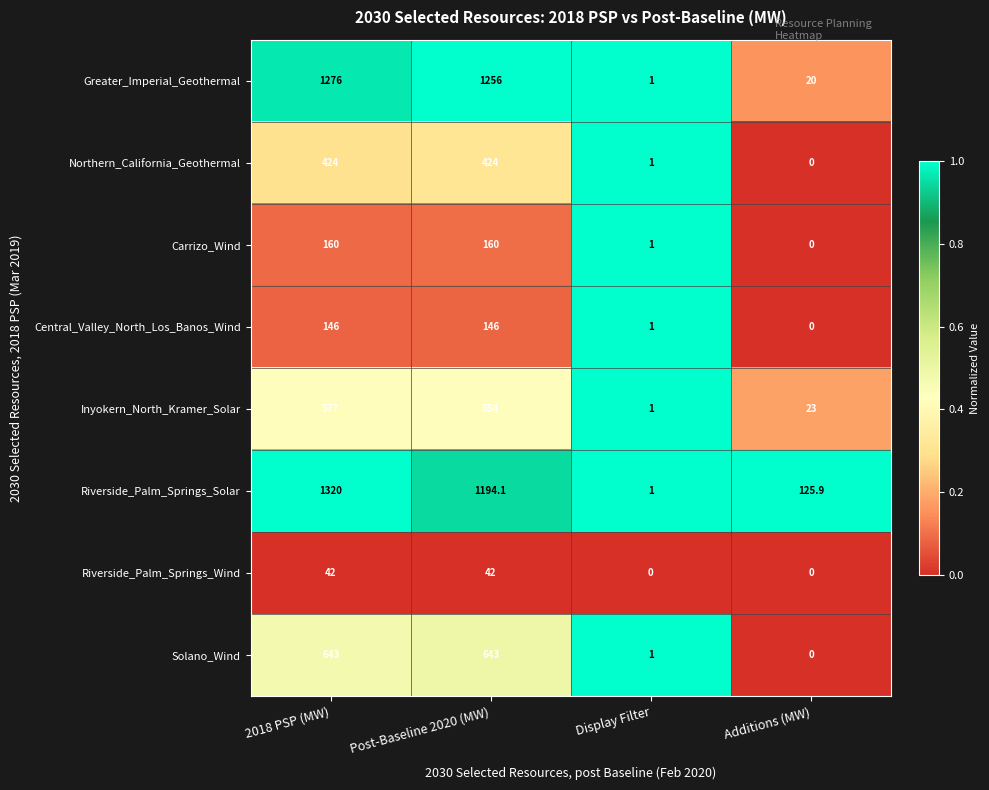

Where is Carrizo_Wind nearest to the value 80?

Display Filter